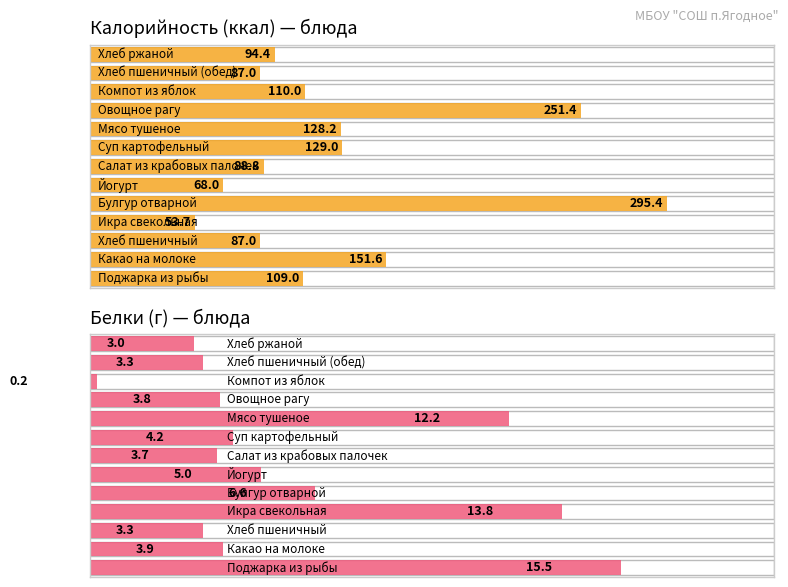

Which label corresponds to the largest value in the chart?

Булгур отварной